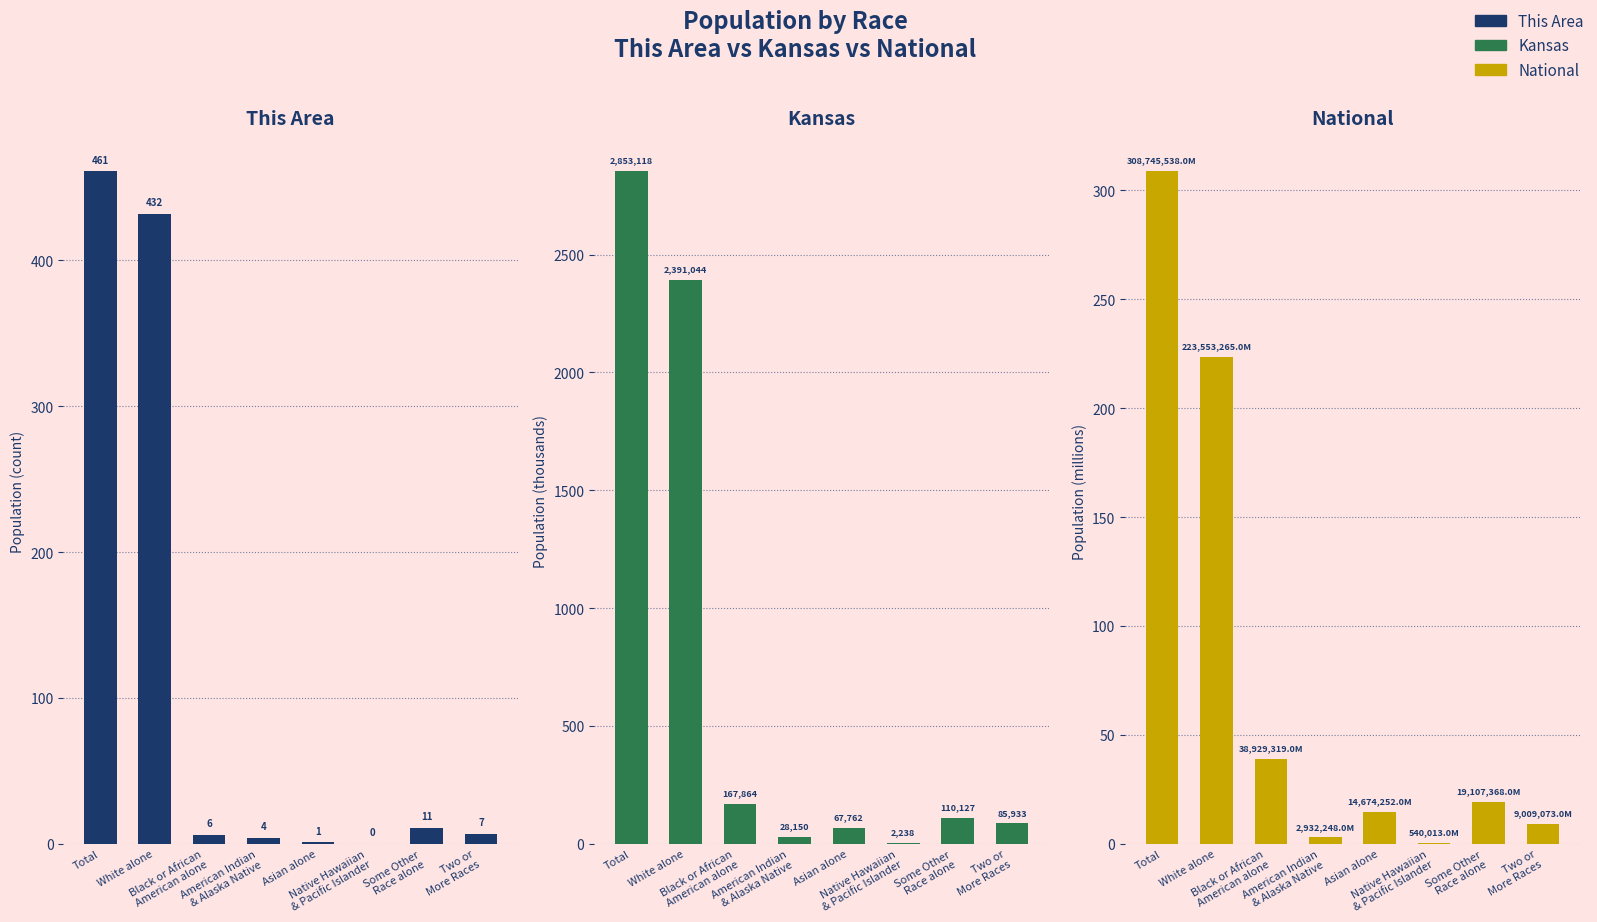

At which category is the sum across all series the highest?

Total